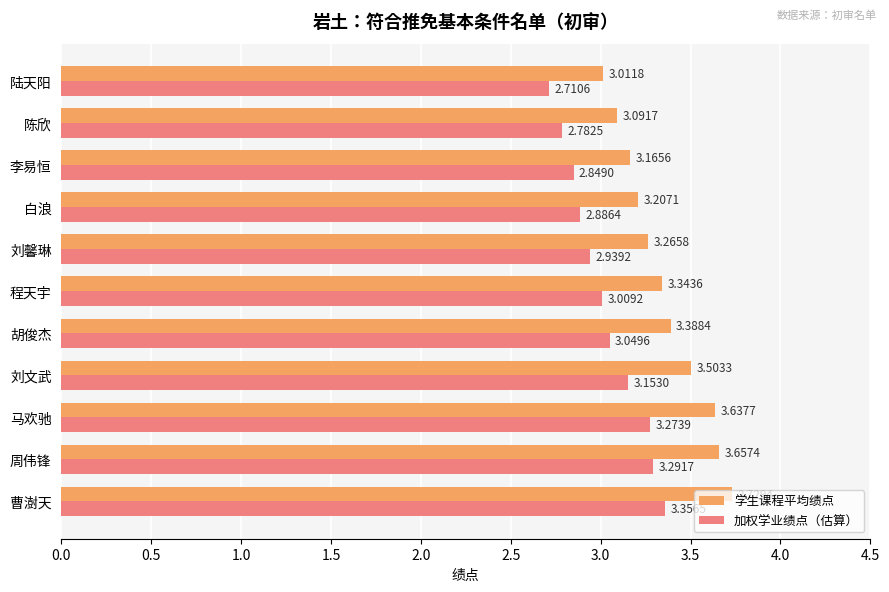

What is the spread (max minus min) of values at 陈欣?

0.3